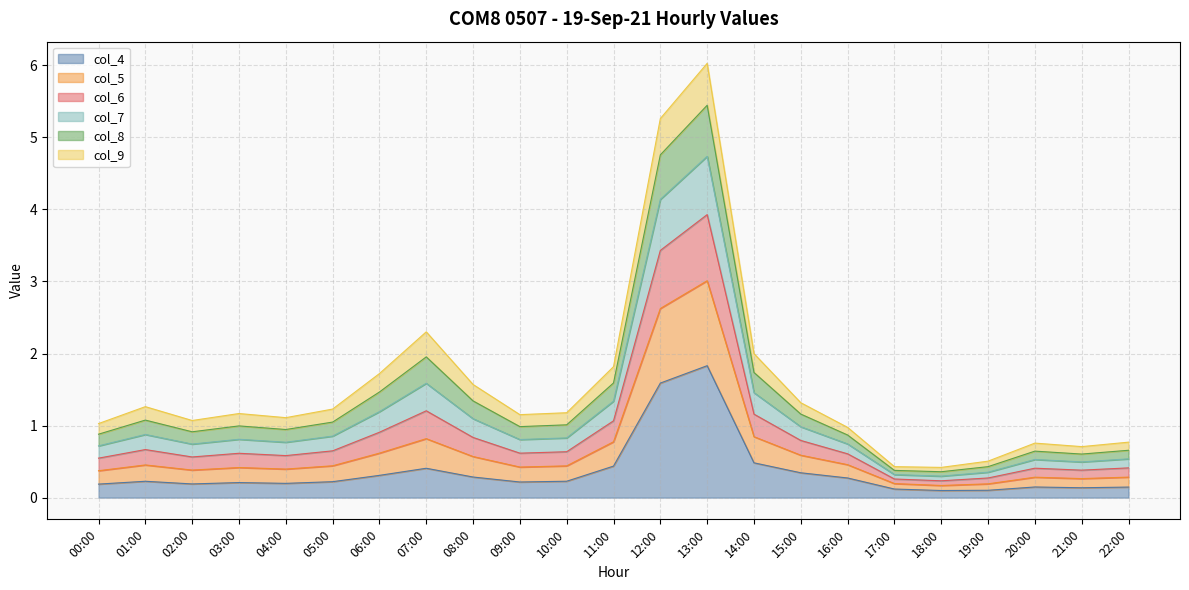

The col_7 series shows 0.7 at 00:00. True or false?

True